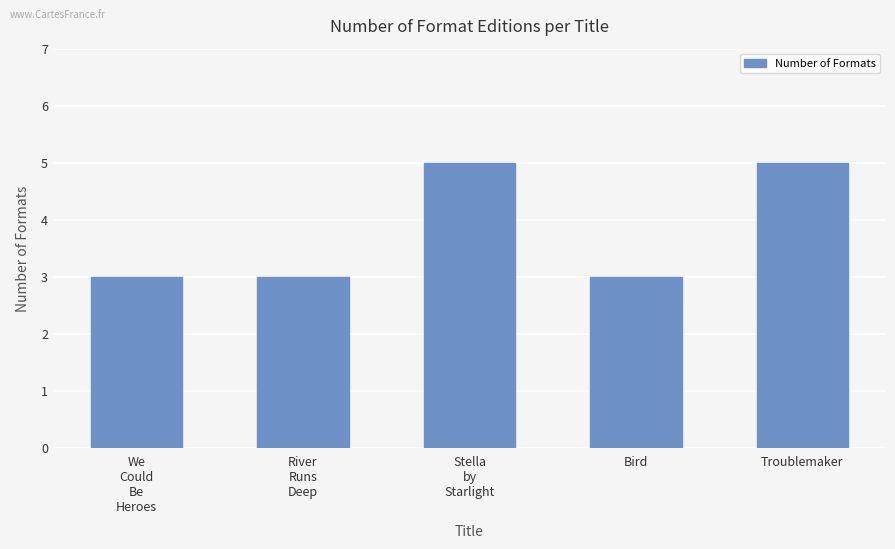

What is the ratio of the value at River
Runs
Deep to the value at We
Could
Be
Heroes?

1.0